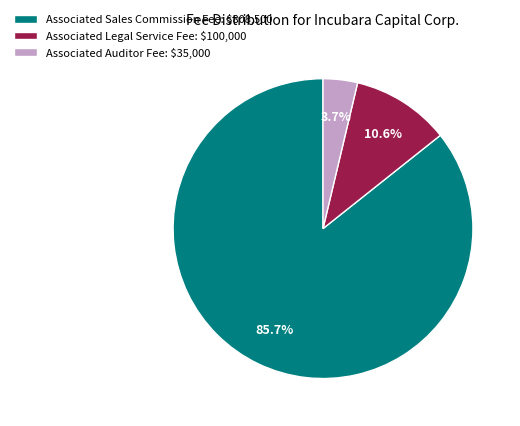

Does Associated Auditor Fee account for over 50% of the chart?

No